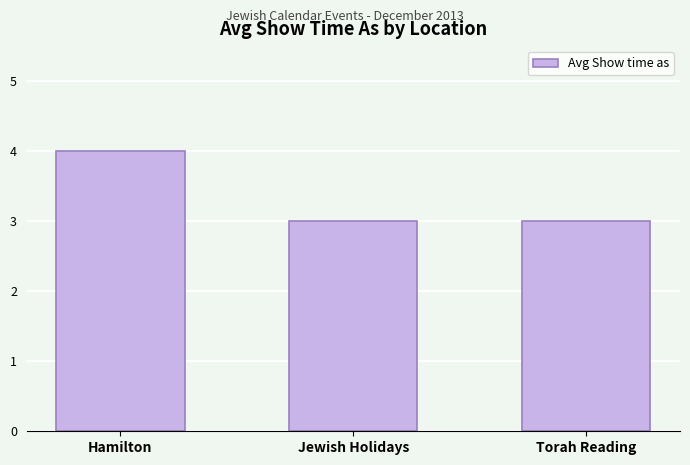

Are the bars grouped side by side (vs. stacked)?

No